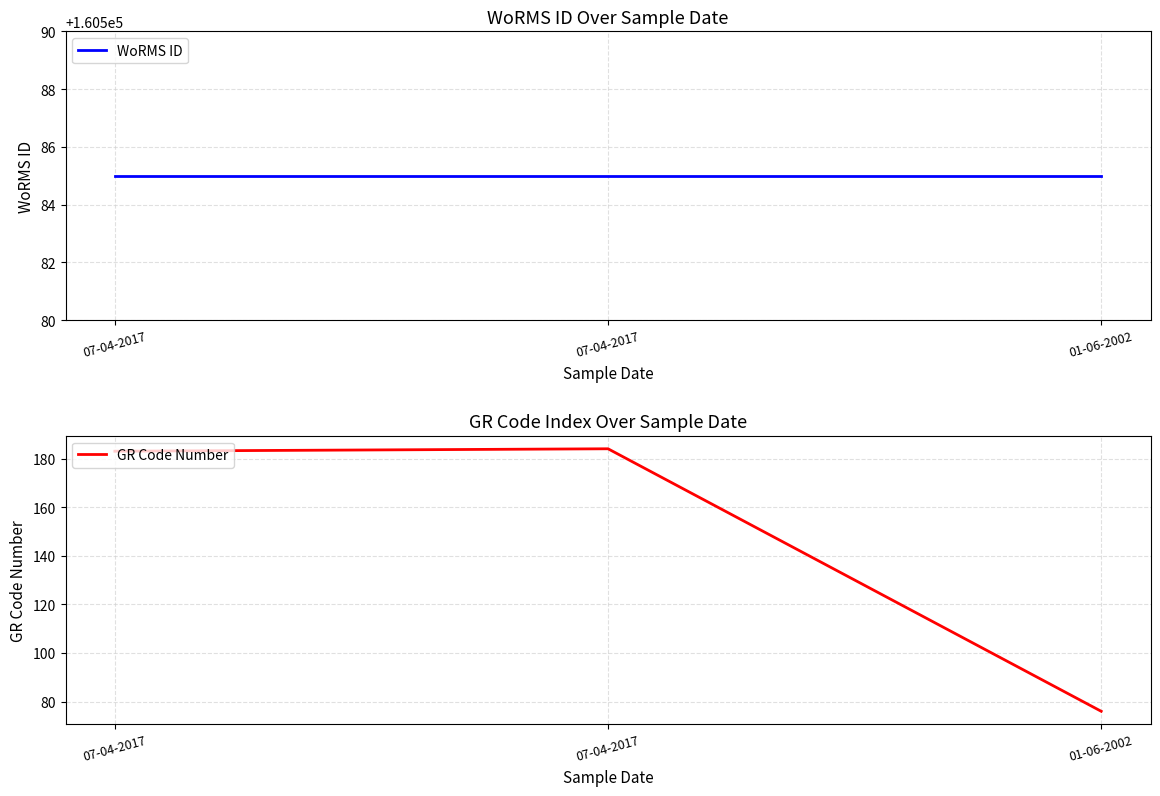

What is the label of the 1st point from the right?

01-06-2002